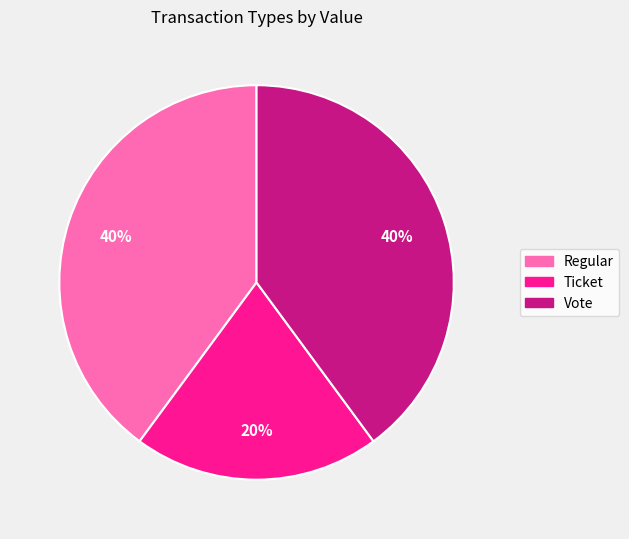

How many segments does this pie chart have?

3